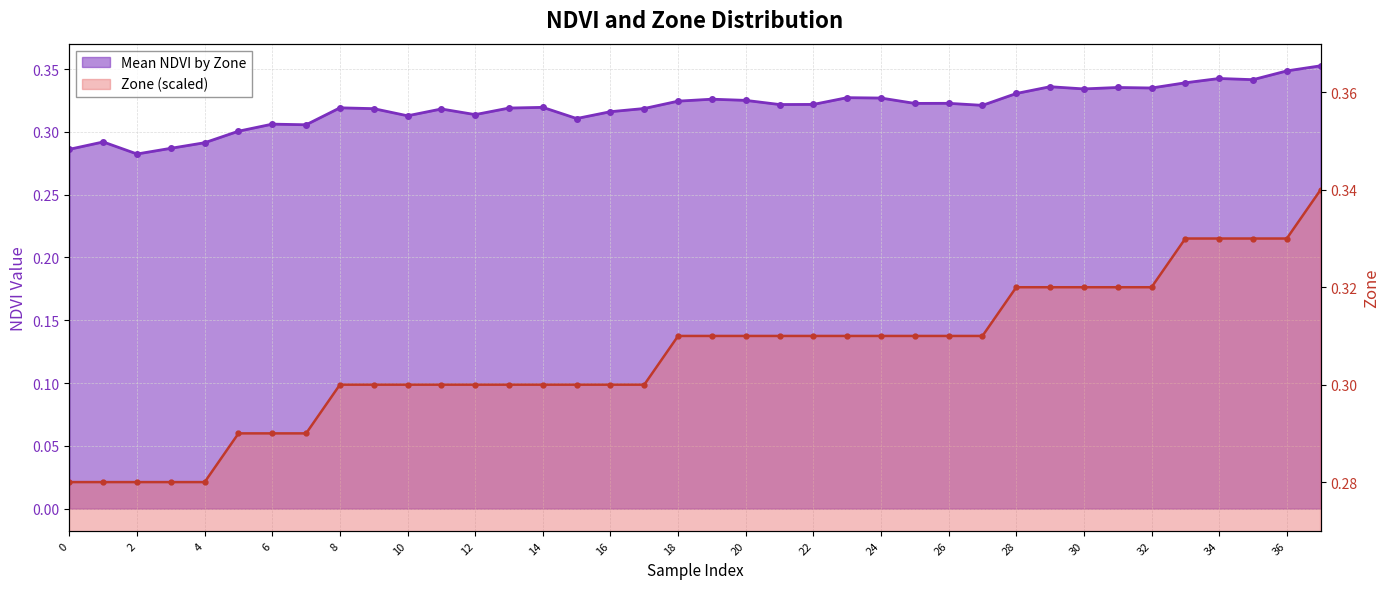

Reading left to right, transcribe all the data shown in this chart.

Mean NDVI by Zone: 0=0.3	1=0.3	2=0.3	3=0.3	4=0.3	5=0.3	6=0.3	7=0.3	8=0.3	9=0.3	10=0.3	11=0.3	12=0.3	13=0.3	14=0.3	15=0.3	16=0.3	17=0.3	18=0.3	19=0.3	20=0.3	21=0.3	22=0.3	23=0.3	24=0.3	25=0.3	26=0.3	27=0.3	28=0.3	29=0.3	30=0.3	31=0.3	32=0.3	33=0.3	34=0.3	35=0.3	36=0.3	37=0.4
Zone (scaled): 0=0.3	1=0.3	2=0.3	3=0.3	4=0.3	5=0.3	6=0.3	7=0.3	8=0.3	9=0.3	10=0.3	11=0.3	12=0.3	13=0.3	14=0.3	15=0.3	16=0.3	17=0.3	18=0.3	19=0.3	20=0.3	21=0.3	22=0.3	23=0.3	24=0.3	25=0.3	26=0.3	27=0.3	28=0.3	29=0.3	30=0.3	31=0.3	32=0.3	33=0.3	34=0.3	35=0.3	36=0.3	37=0.3